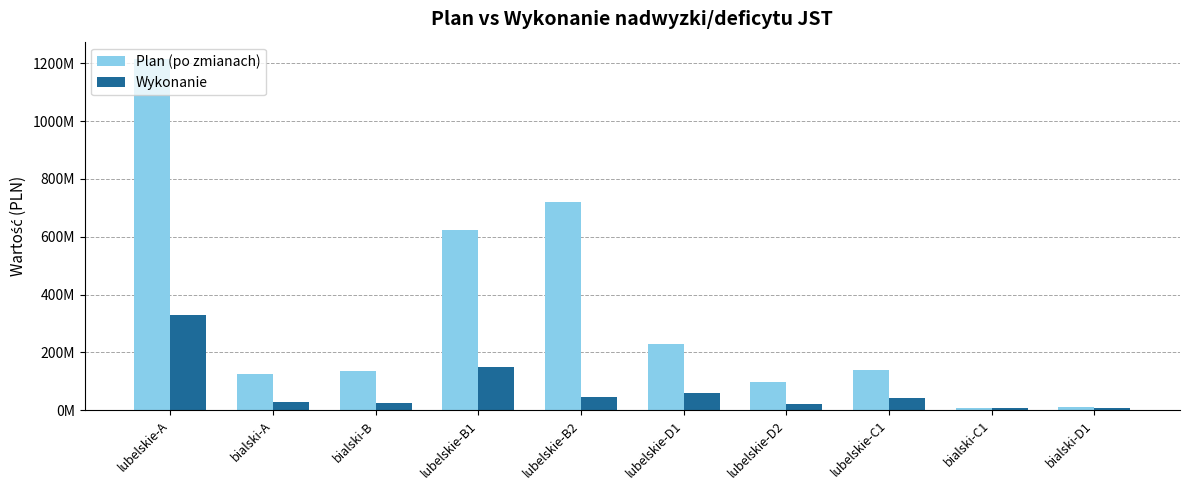

What are all the series names shown in the legend?

Plan (po zmianach), Wykonanie